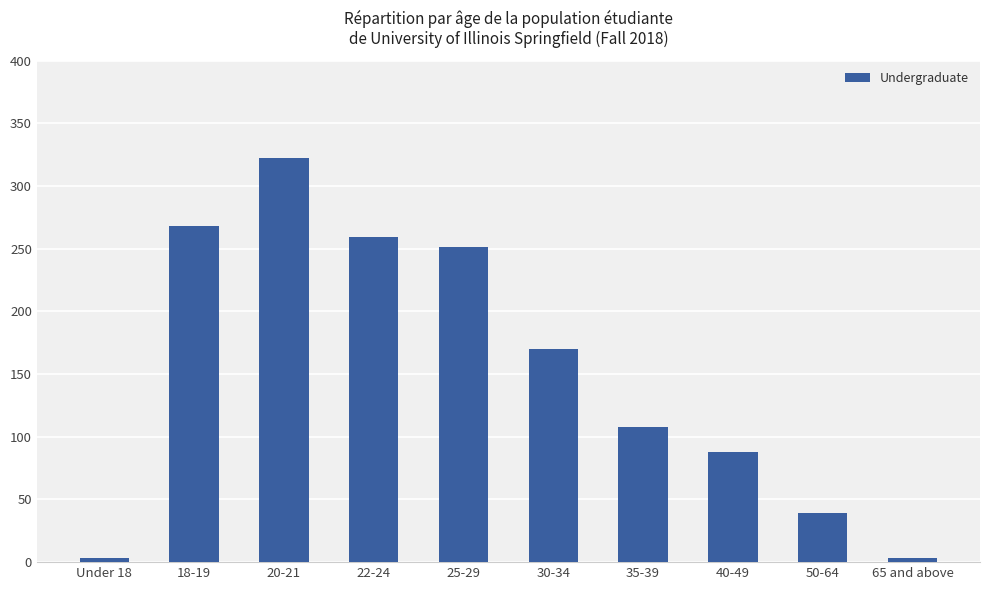

What is the approximate value at 25-29, to the nearest 5?

250